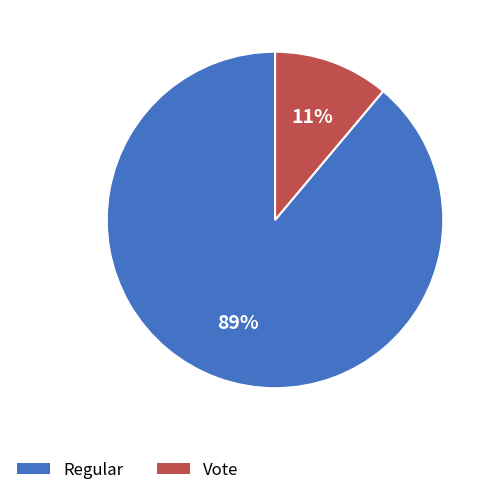

The Regular slice represents 99% of the pie. True or false?

False